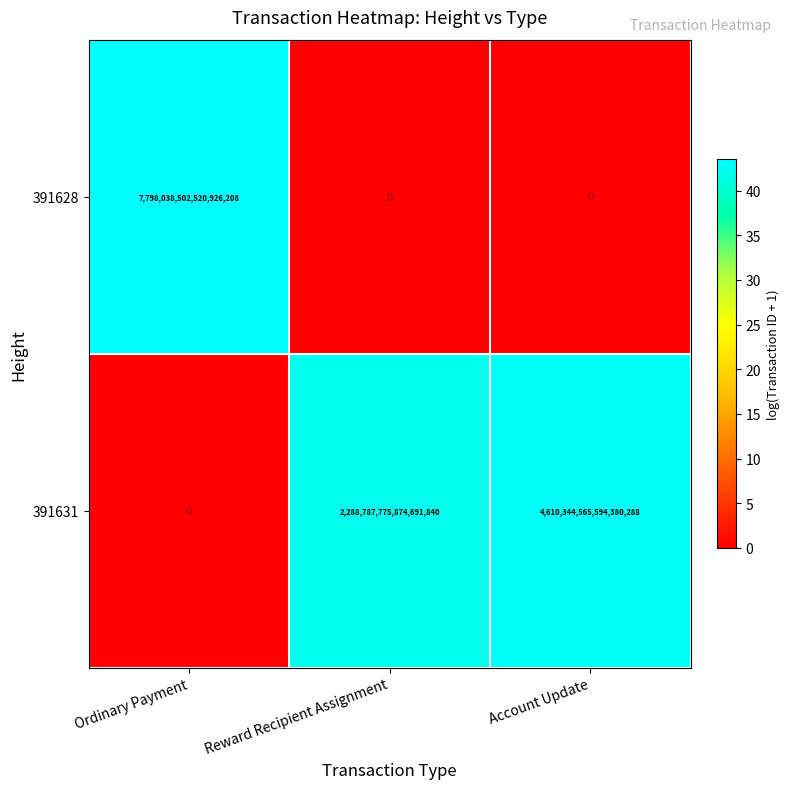

Which category has the lowest value in the 391631 series?

Ordinary Payment